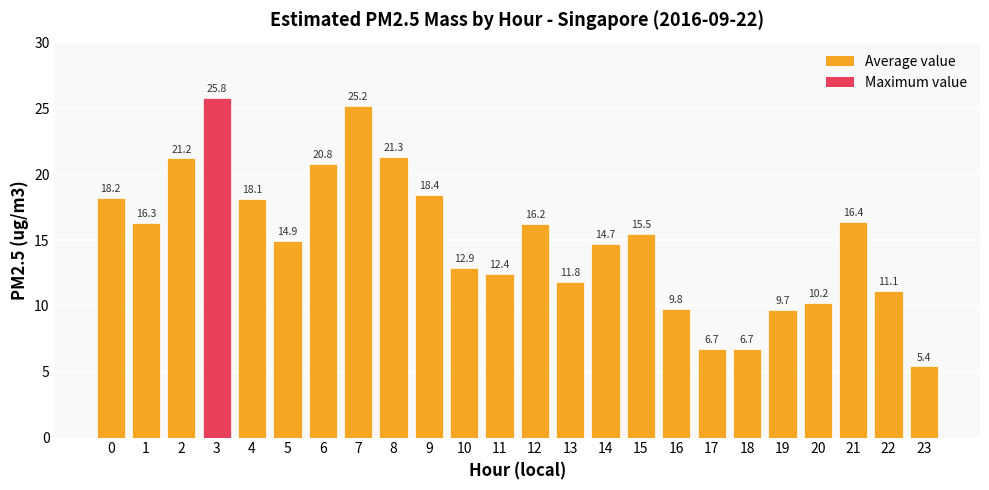

Which category has the highest value across all series?

3